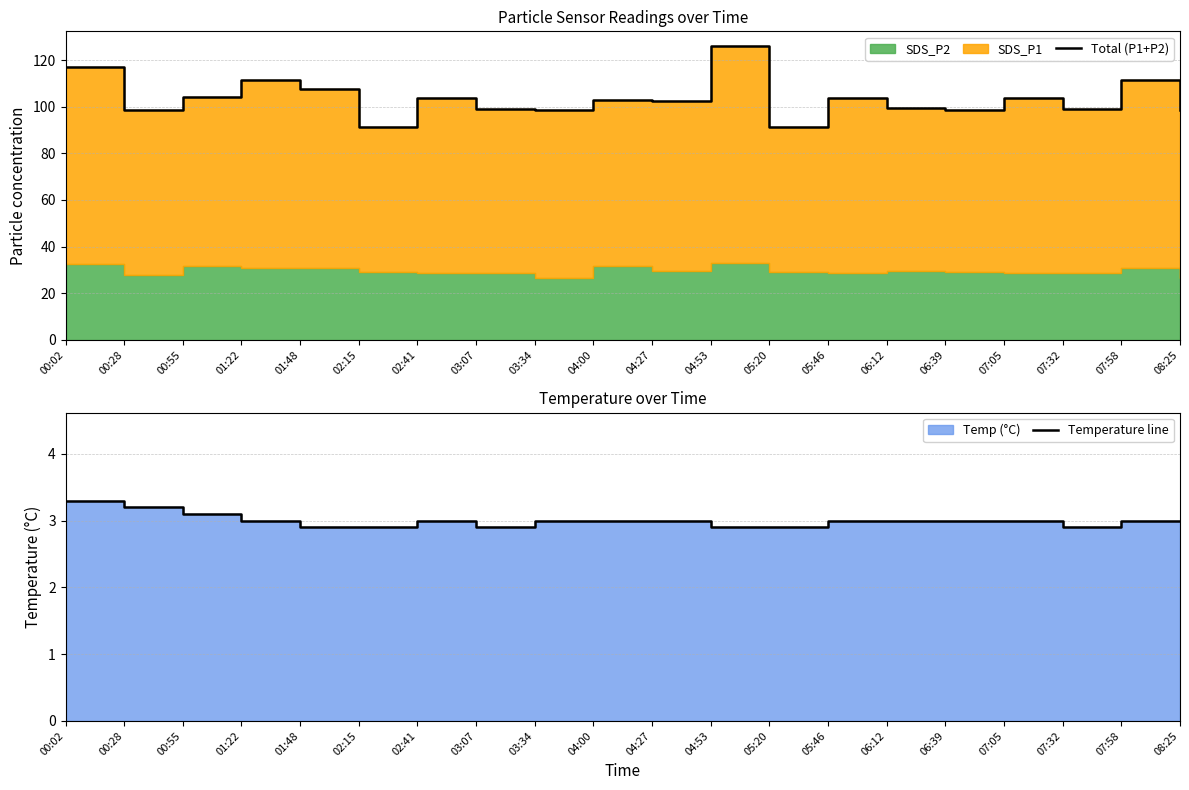

Between 04:27 and 05:20, which series saw the biggest shift?

Total (P1+P2)